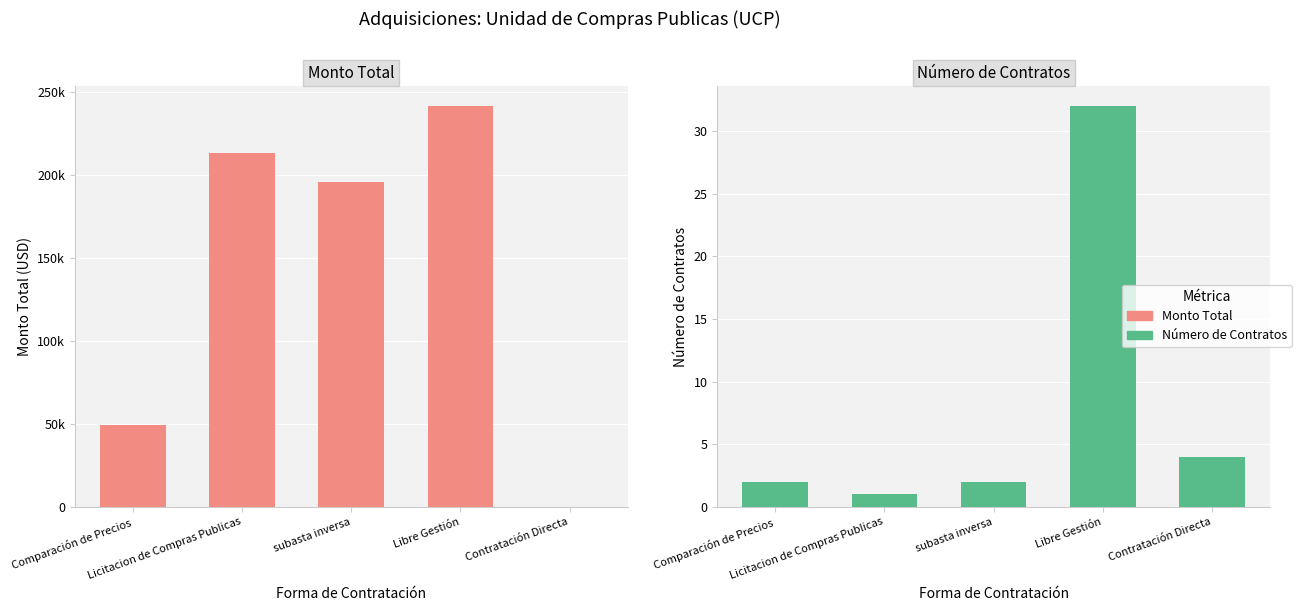

What are all the series names shown in the legend?

Monto Total, Número de Contratos